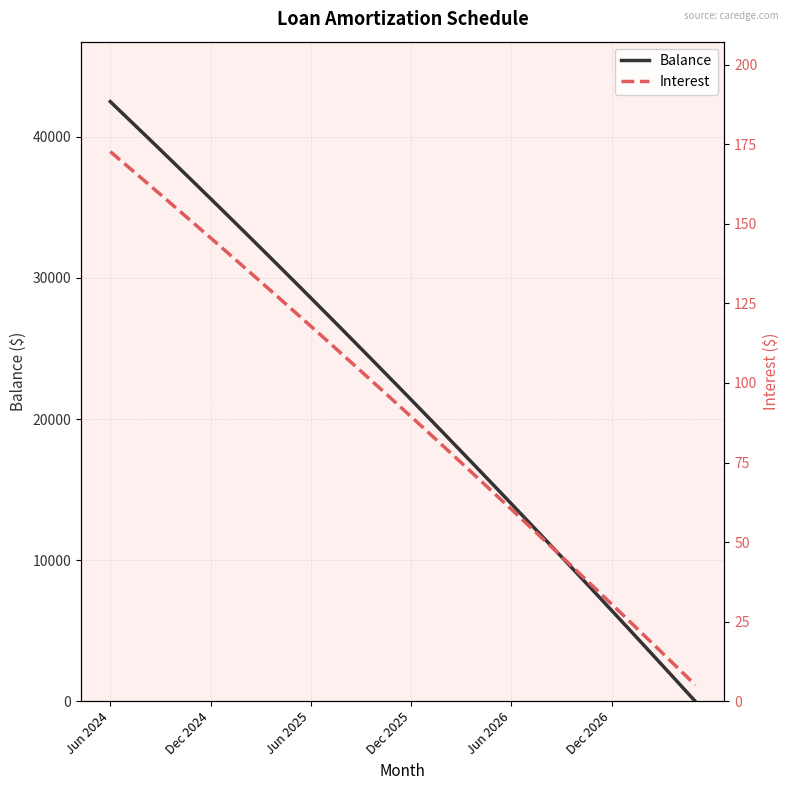

True or false: Balance has a value of 63375 at Dec 2024.

False